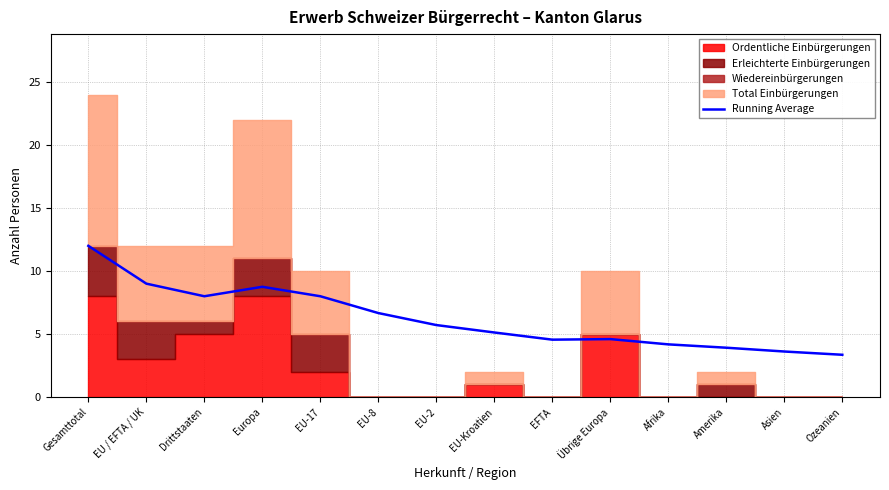

At which category does the chart reach its minimum across all series?

Ozeanien